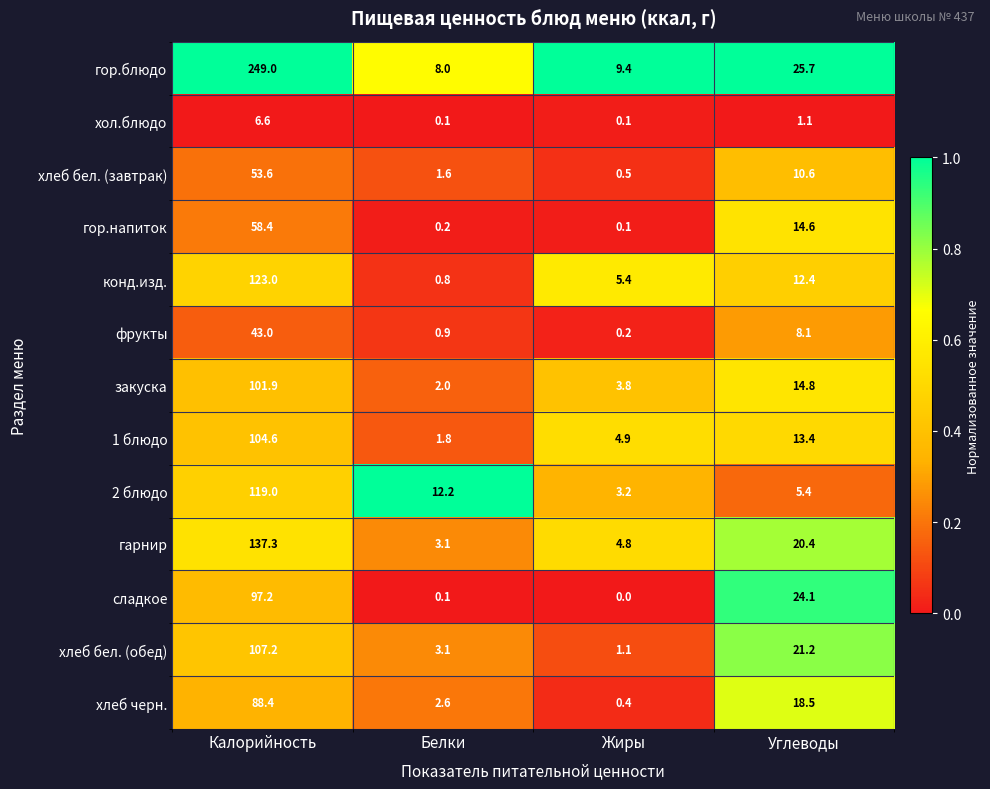

What is the difference between the maximum and minimum values in the конд.изд. series?

122.2